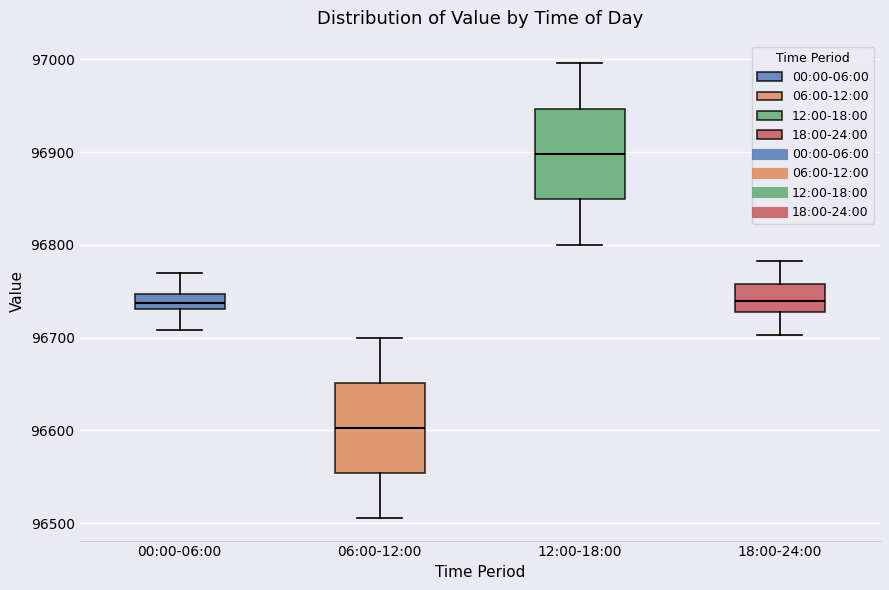

Reading left to right, read every box against the y-axis: the position of its median line, the range the box covers, and the ends of its whiskers. The values are not printed on the chart, so give them approximately, as read against the axis.

00:00-06:00: median 96740, box 96730 to 96750, whiskers 96710 to 96770
06:00-12:00: median 96600, box 96550 to 96650, whiskers 96510 to 96700
12:00-18:00: median 96900, box 96850 to 96950, whiskers 96800 to 97000
18:00-24:00: median 96740, box 96730 to 96760, whiskers 96700 to 96780